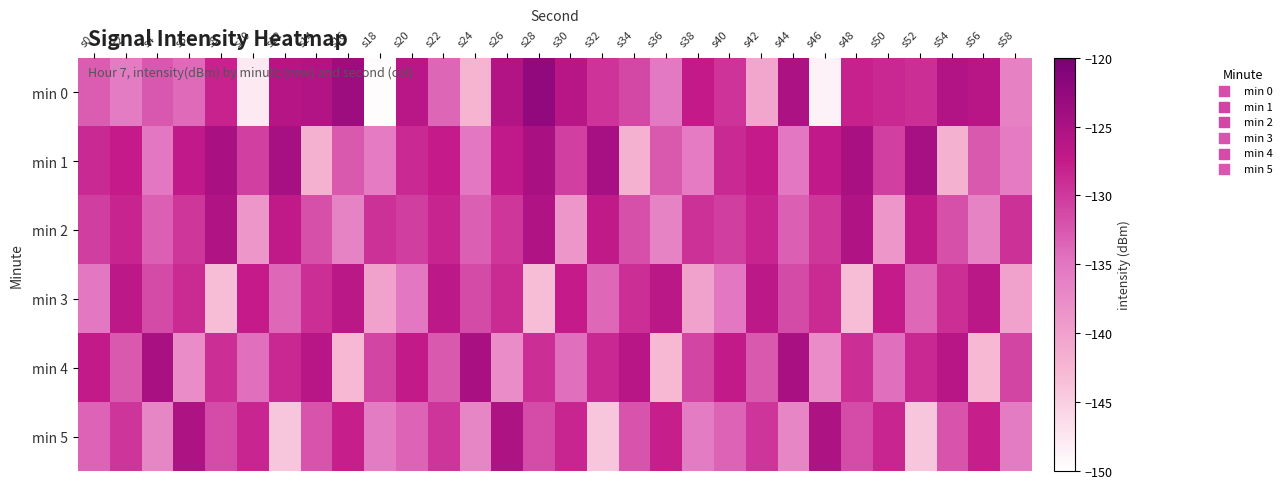

Reading left to right, what are all the values shown in this chart?

min 0: s0=-133.0	s2=-135.7	s4=-132.5	s6=-134.0	s8=-128.2	s10=-147.7	s12=-126.1	s14=-125.8	s16=-123.6	s18=-149.7	s20=-126.4	s22=-133.7	s24=-142.3	s26=-125.6	s28=-122.4	s30=-126.3	s32=-129.6	s34=-131.2	s36=-135.3	s38=-127.4	s40=-129.6	s42=-140.7	s44=-125.1	s46=-148.7	s48=-128.0	s50=-128.7	s52=-129.1	s54=-125.7	s56=-126.2	s58=-136.4
min 1: s0=-128.7	s2=-127.5	s4=-135.0	s6=-127.2	s8=-124.8	s10=-130.6	s12=-124.6	s14=-141.9	s16=-132.6	s18=-135.5	s20=-128.7	s22=-127.5	s24=-135.0	s26=-127.2	s28=-124.8	s30=-130.6	s32=-124.6	s34=-141.9	s36=-132.6	s38=-135.5	s40=-128.7	s42=-127.5	s44=-135.0	s46=-127.2	s48=-124.8	s50=-130.6	s52=-124.6	s54=-141.9	s56=-132.6	s58=-135.5
min 2: s0=-130.5	s2=-128.3	s4=-133.2	s6=-129.8	s8=-125.4	s10=-138.7	s12=-127.1	s14=-131.9	s16=-136.5	s18=-129.3	s20=-130.5	s22=-128.3	s24=-133.2	s26=-129.8	s28=-125.4	s30=-138.7	s32=-127.1	s34=-131.9	s36=-136.5	s38=-129.3	s40=-130.5	s42=-128.3	s44=-133.2	s46=-129.8	s48=-125.4	s50=-138.7	s52=-127.1	s54=-131.9	s56=-136.5	s58=-129.3
min 3: s0=-135.1	s2=-126.7	s4=-131.4	s6=-128.9	s8=-143.2	s10=-127.6	s12=-133.8	s14=-129.2	s16=-126.5	s18=-140.1	s20=-135.1	s22=-126.7	s24=-131.4	s26=-128.9	s28=-143.2	s30=-127.6	s32=-133.8	s34=-129.2	s36=-126.5	s38=-140.1	s40=-135.1	s42=-126.7	s44=-131.4	s46=-128.9	s48=-143.2	s50=-127.6	s52=-133.8	s54=-129.2	s56=-126.5	s58=-140.1
min 4: s0=-127.3	s2=-132.6	s4=-124.8	s6=-137.5	s8=-129.1	s10=-134.4	s12=-128.6	s14=-126.3	s16=-142.7	s18=-130.9	s20=-127.3	s22=-132.6	s24=-124.8	s26=-137.5	s28=-129.1	s30=-134.4	s32=-128.6	s34=-126.3	s36=-142.7	s38=-130.9	s40=-127.3	s42=-132.6	s44=-124.8	s46=-137.5	s48=-129.1	s50=-134.4	s52=-128.6	s54=-126.3	s56=-142.7	s58=-130.9
min 5: s0=-133.4	s2=-129.7	s4=-136.8	s6=-125.3	s8=-131.6	s10=-128.4	s12=-144.2	s14=-132.1	s16=-127.8	s18=-135.6	s20=-133.4	s22=-129.7	s24=-136.8	s26=-125.3	s28=-131.6	s30=-128.4	s32=-144.2	s34=-132.1	s36=-127.8	s38=-135.6	s40=-133.4	s42=-129.7	s44=-136.8	s46=-125.3	s48=-131.6	s50=-128.4	s52=-144.2	s54=-132.1	s56=-127.8	s58=-135.6